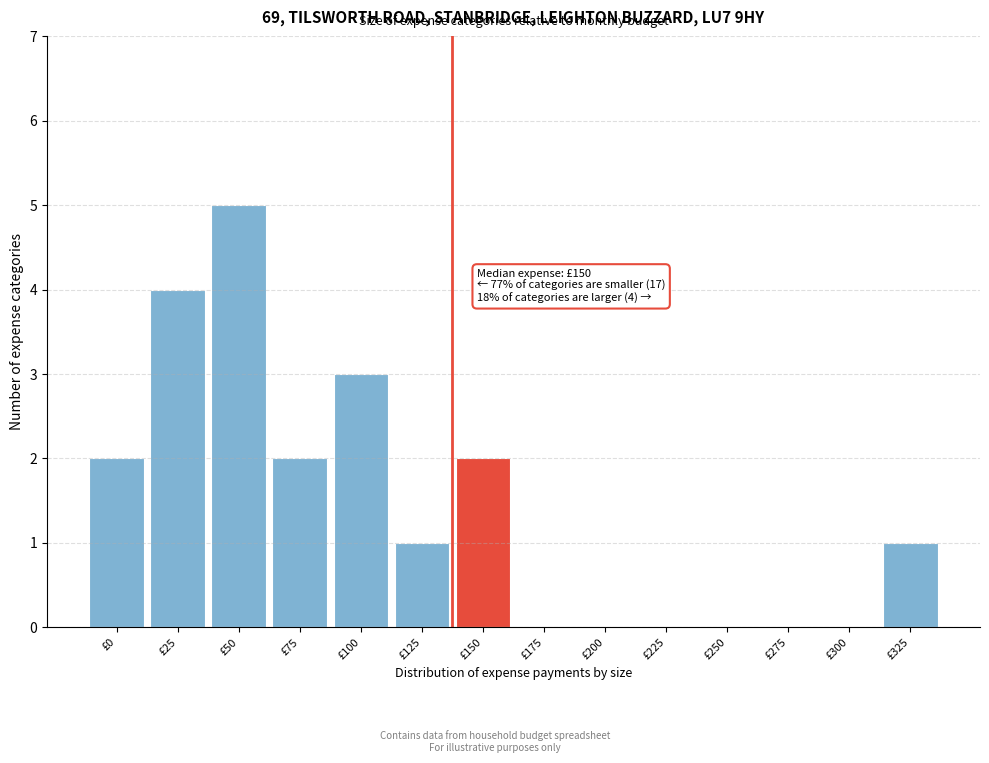

Reading left to right, transcribe all the data shown in this chart.

£0=2	£25=4	£50=5	£75=2	£100=3	£125=1	£150=2	£175=0	£200=0	£225=0	£250=0	£275=0	£300=0	£325=1